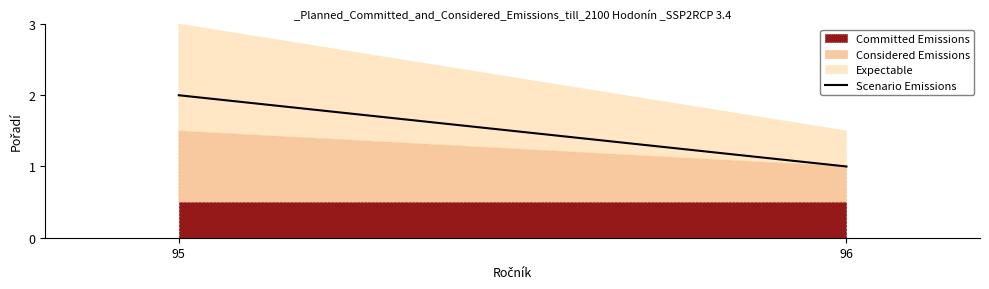

List the labels in order of value, largest first.

95, 96